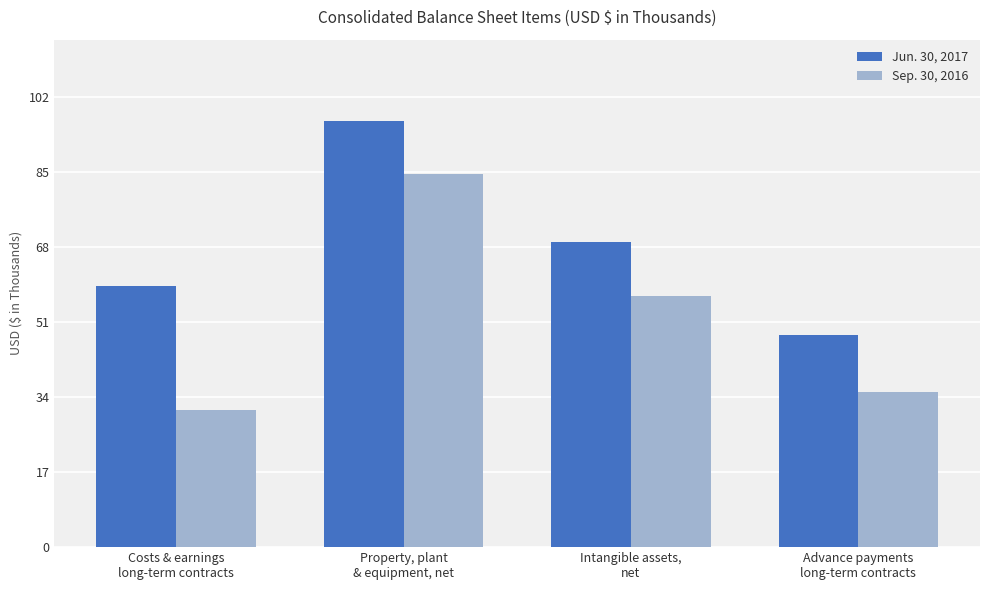

What is the difference between the highest and lowest values at Advance payments
long-term contracts?

12848